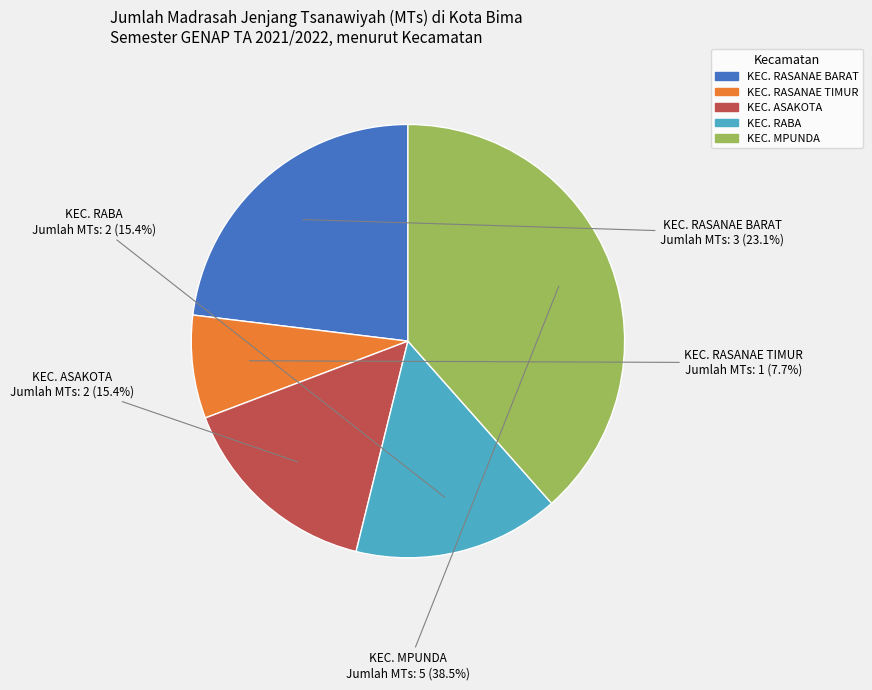

To the nearest percent, what is the combined percentage of KEC. MPUNDA and KEC. ASAKOTA?

54%